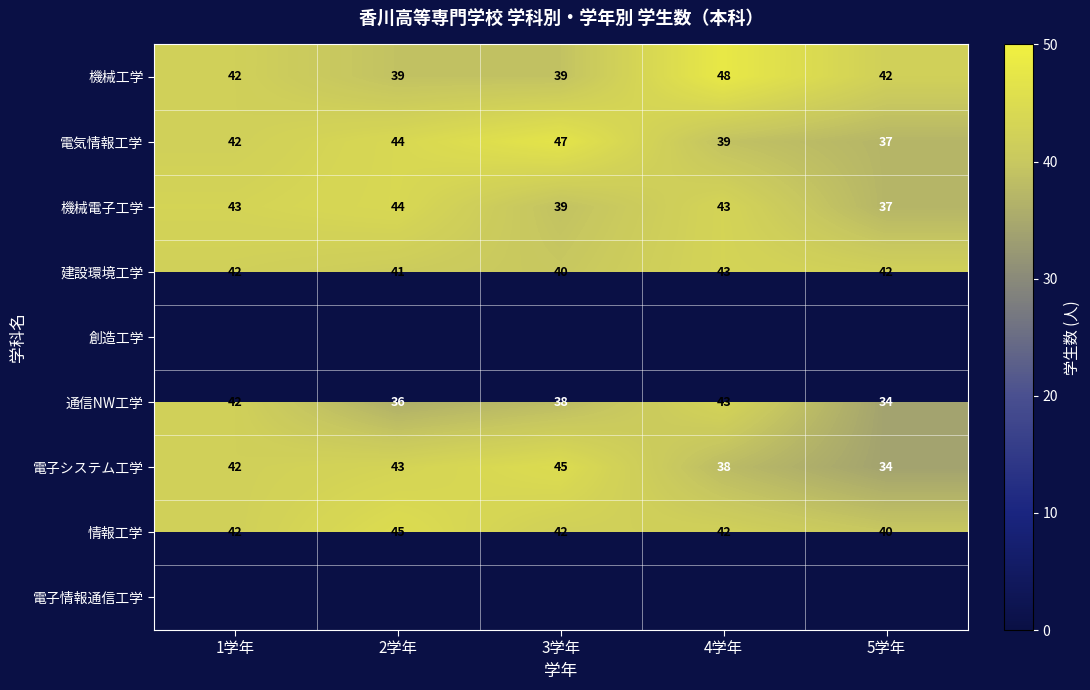

Rank the categories by 通信NW工学 value from lowest to highest.

5学年, 2学年, 3学年, 1学年, 4学年